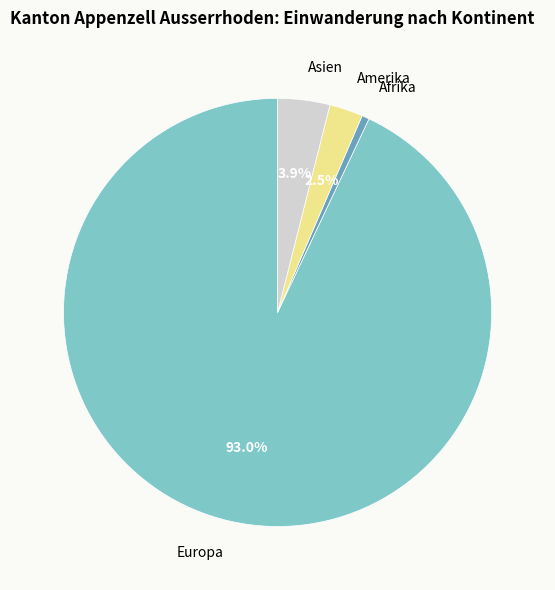

To the nearest percent, what is the difference between the largest and smallest slice percentages?

92%